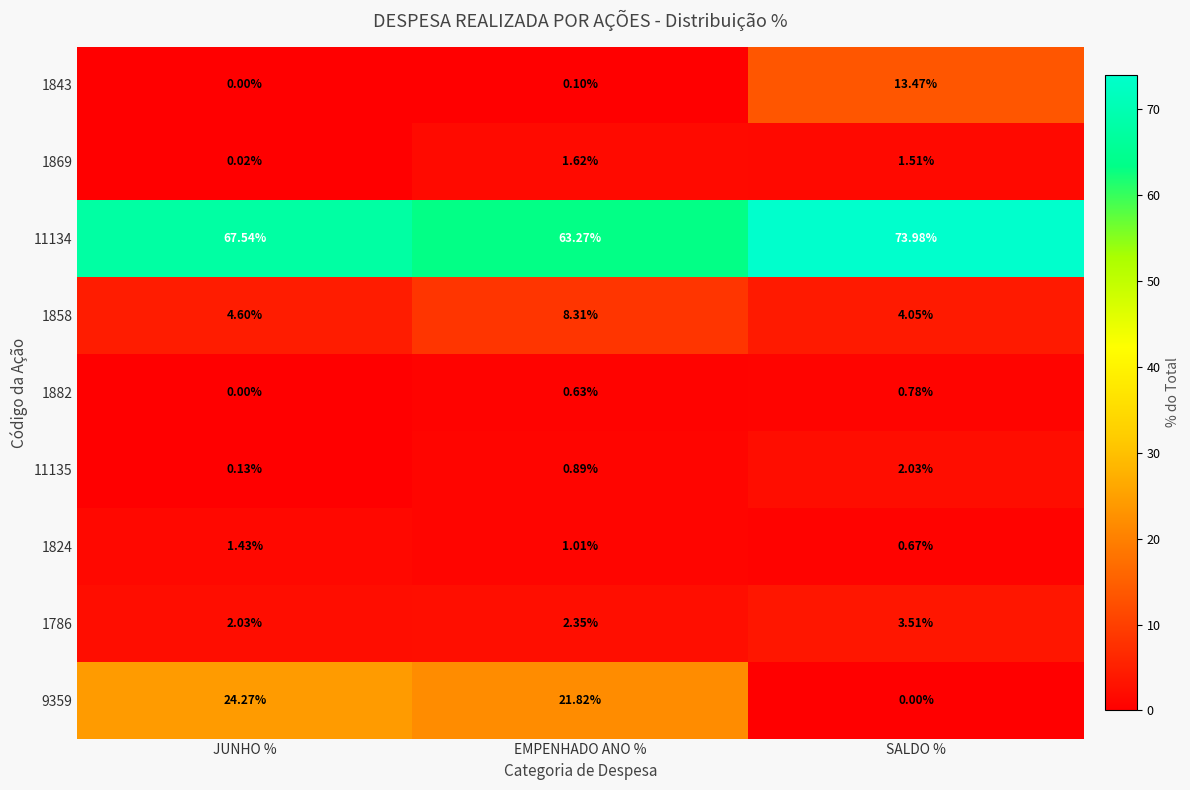

At which label does 1786 reach its peak?

SALDO %